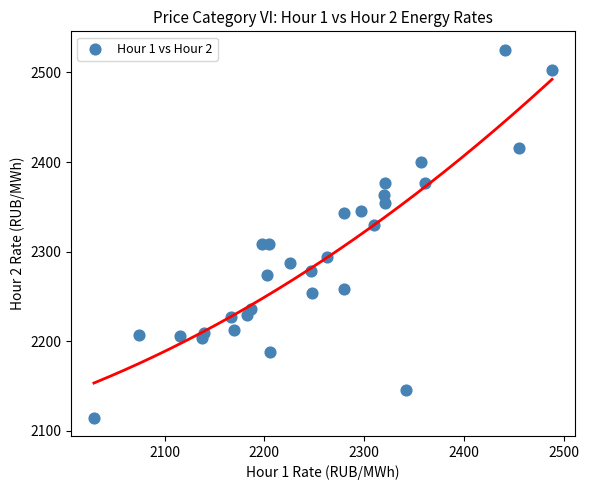

What is the range of Y values (max minus min)?

410.3